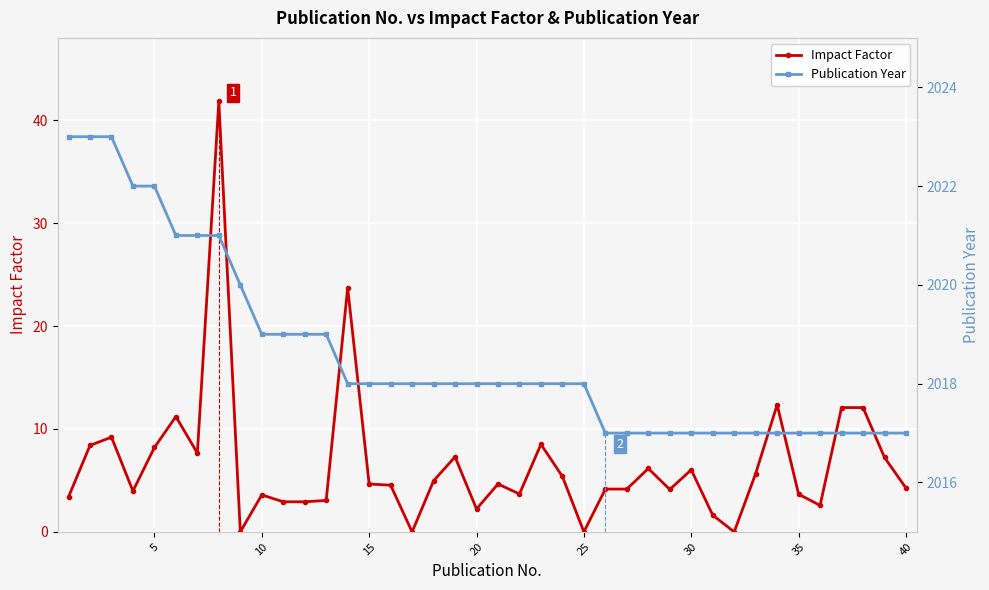

How many categories are shown in the chart?

40